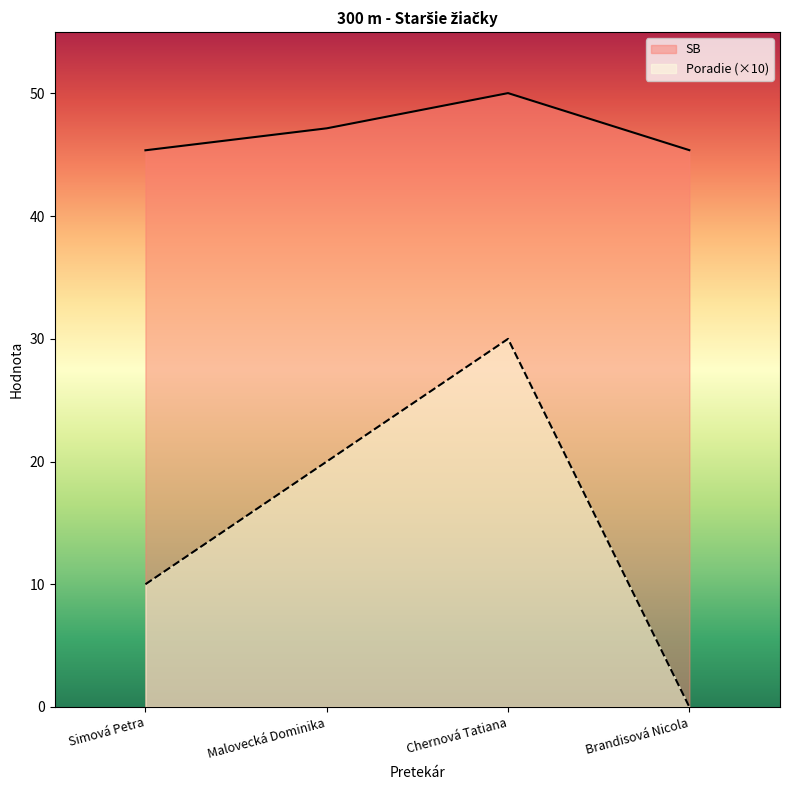

Is it true that SB equals 47.2 at Malovecká Dominika?

True